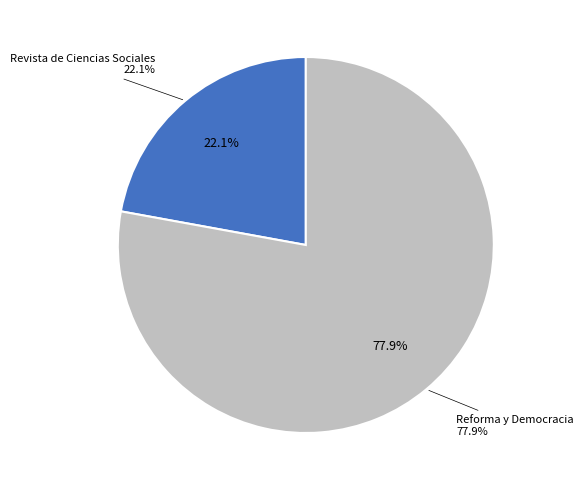

How much of the chart is everything except Reforma y Democracia?

22.1%